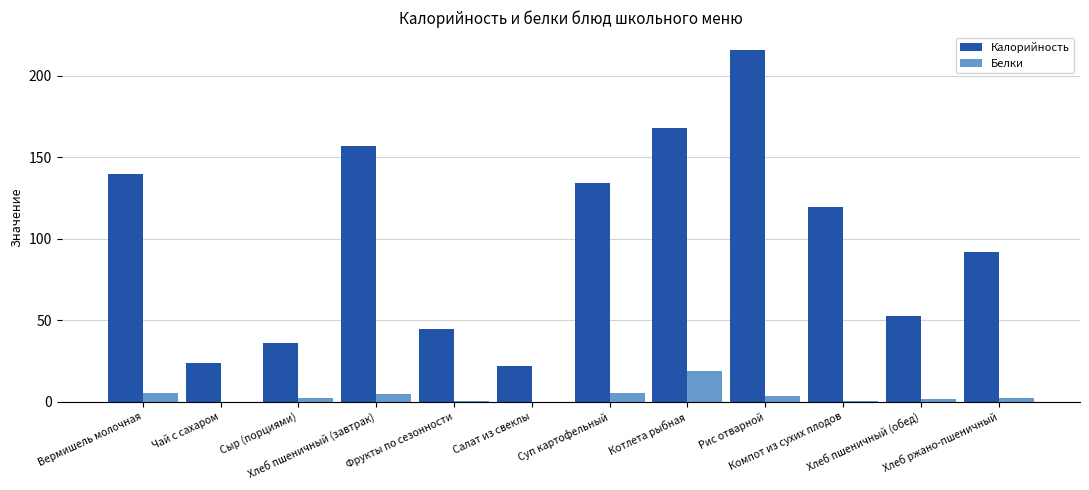

What is the sum of all Калорийность values?

1204.9